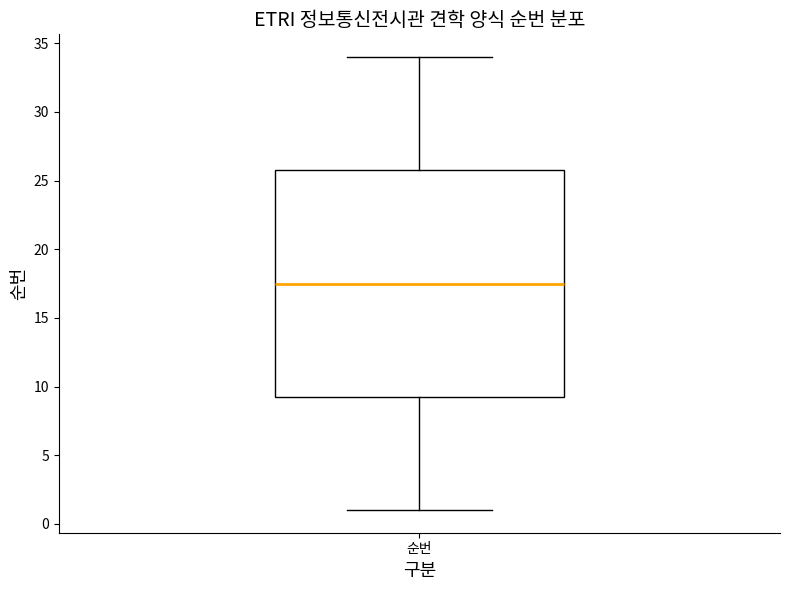

Where is the upper edge of the box for 순번 on the y-axis? The values are not printed on the chart, so give them approximately, as read against the axis.

26.0